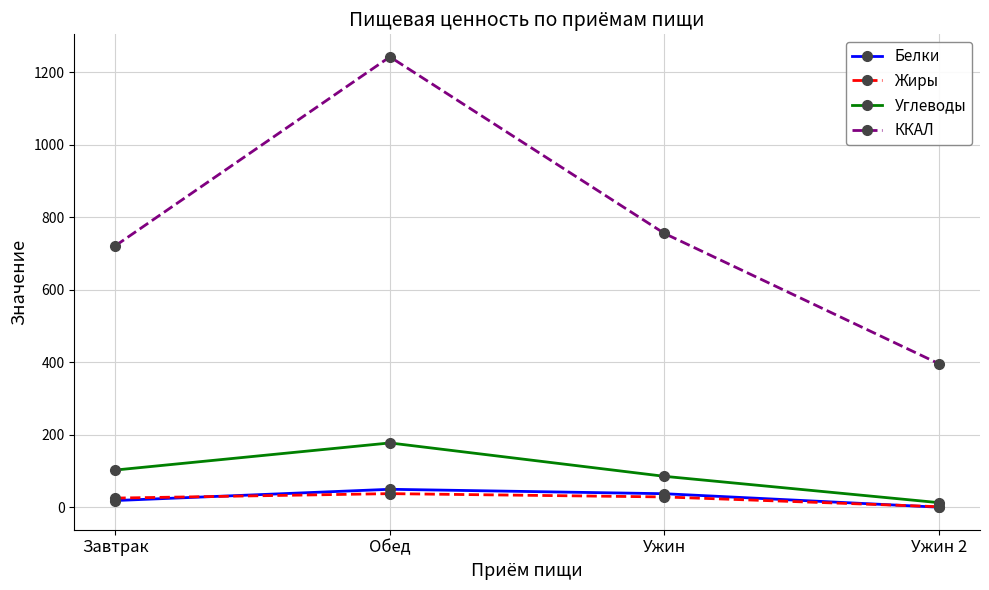

What is the label of the 4th point from the right?

Завтрак